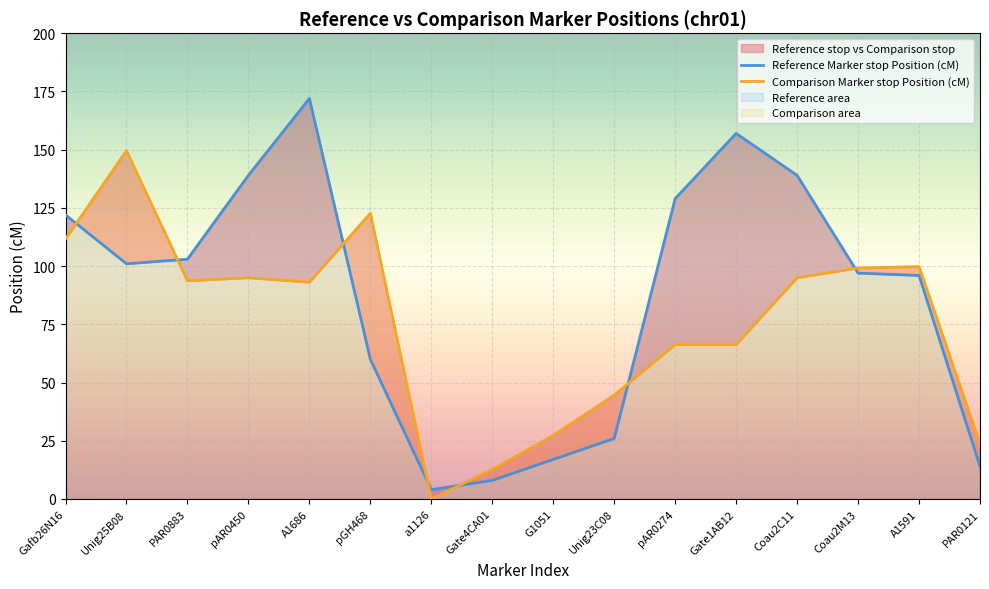

Where is the first local minimum for Comparison Marker stop Position (cM)?

PAR0883